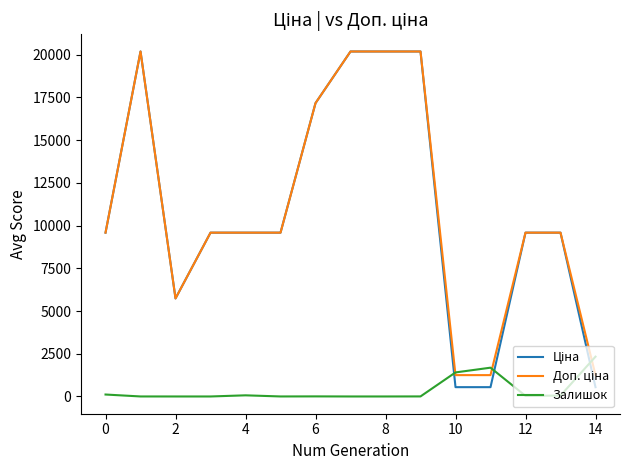

What is the highest value of the Залишок series?

2329.0